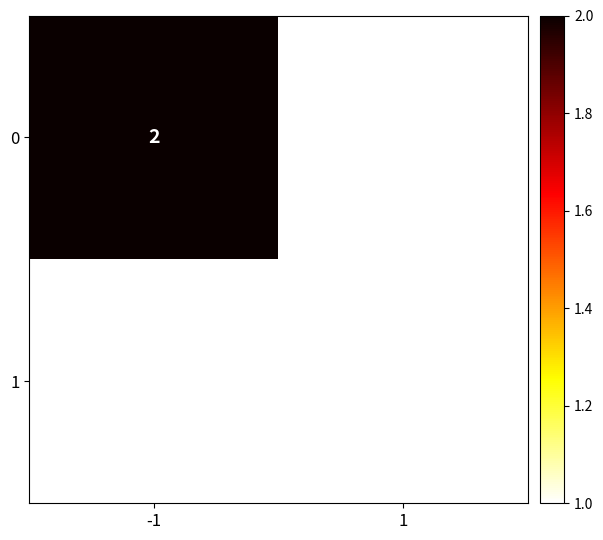

Count the number of categories in the chart.

2